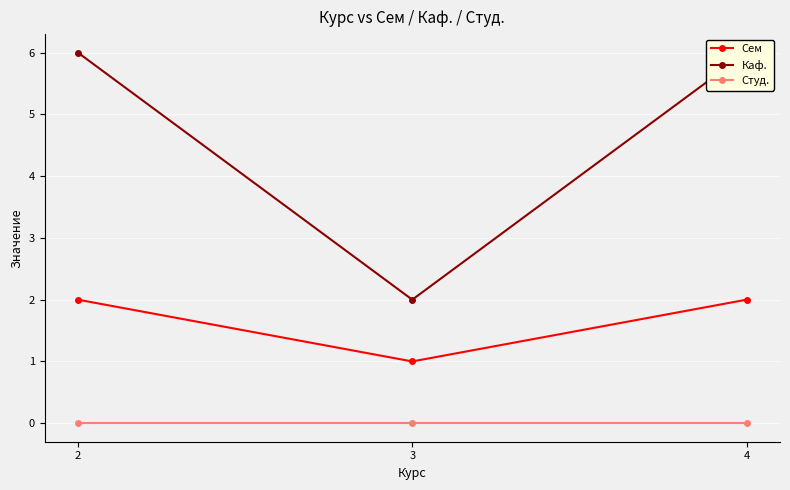

What is the difference between the maximum and minimum values in the Каф. series?

4